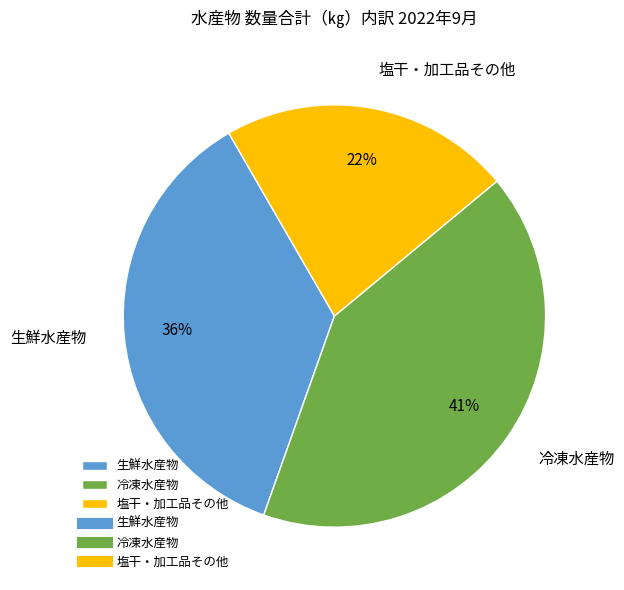

Is the sum of 冷凍水産物 and 生鮮水産物 greater than half?

Yes